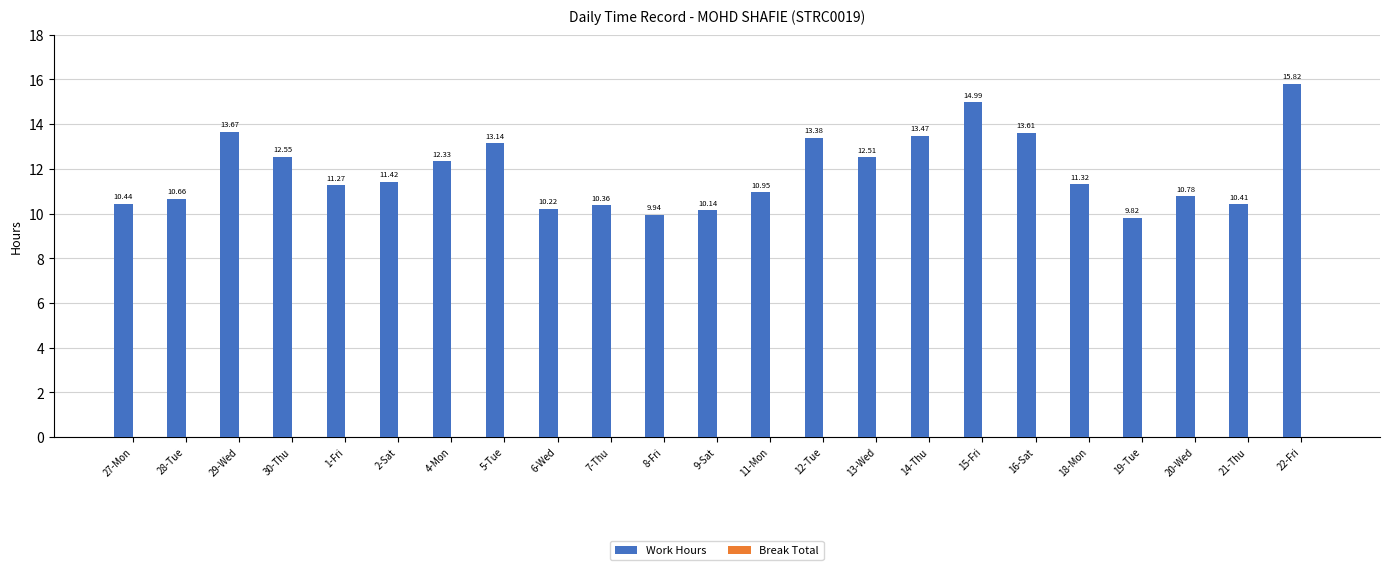

Between 21-Thu and 13-Wed, which is larger?

13-Wed